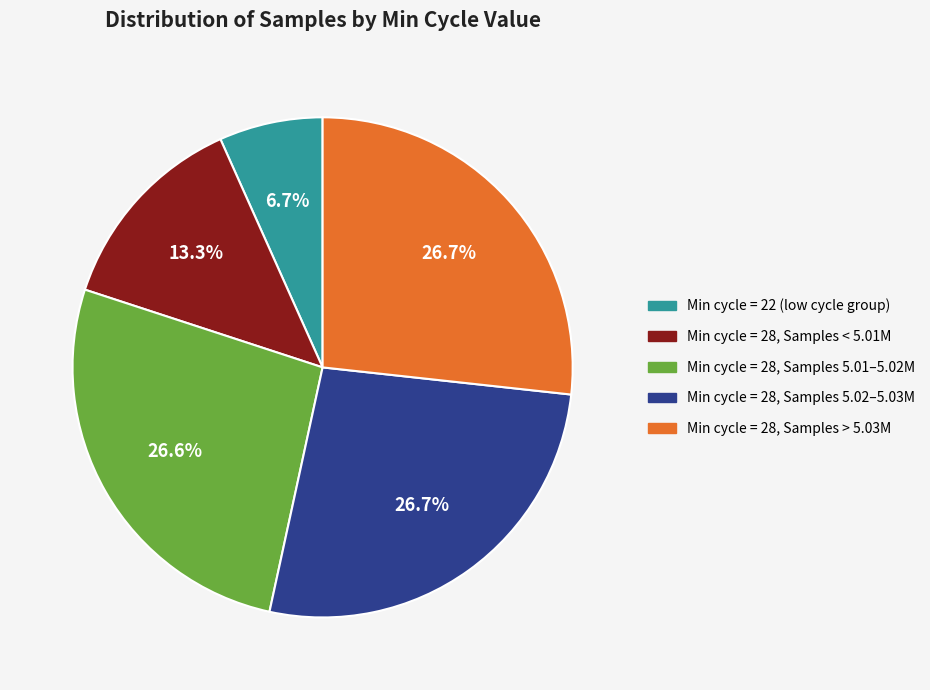

Is there a majority slice in this chart?

No